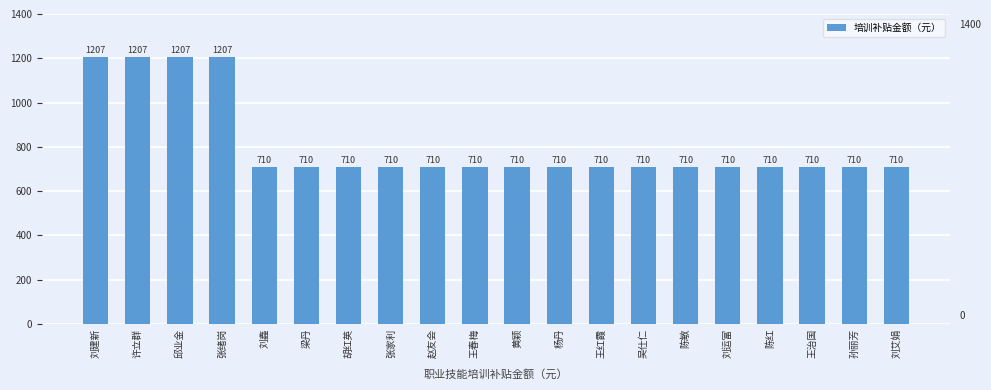

What is the greatest value displayed?

1207